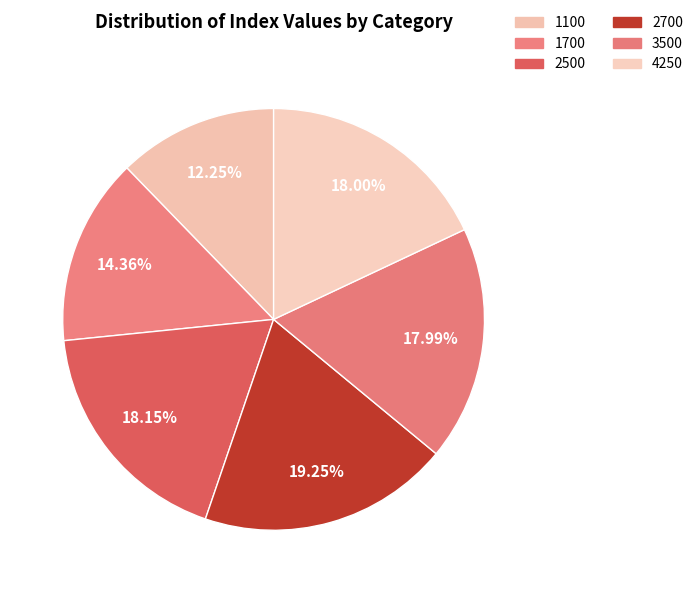

Which category has the biggest portion of the pie?

2700